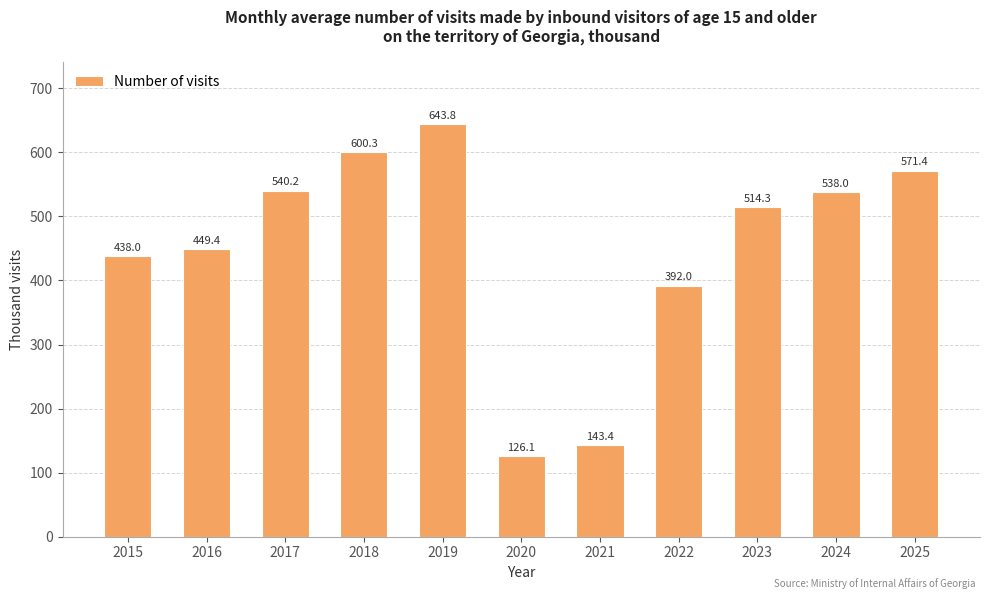

How many series are shown in this chart?

1